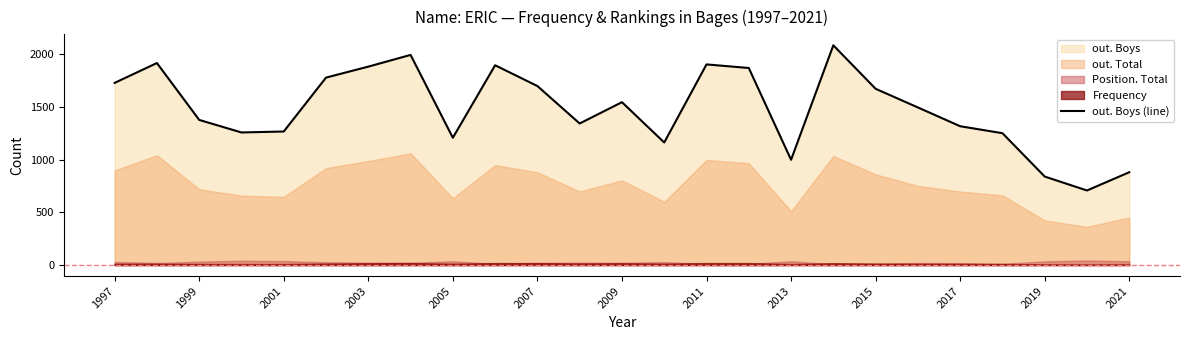

The value of out. Boys (line) at 2007 is 1697. True or false?

True